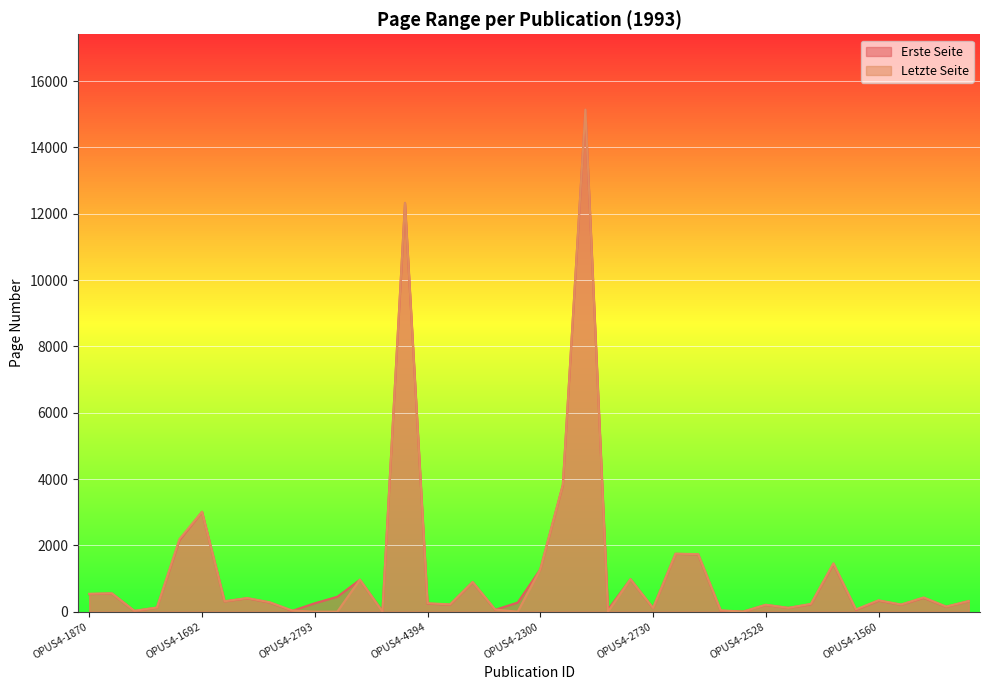

At which label is Letzte Seite closest to 7571?

OPUS4-2747